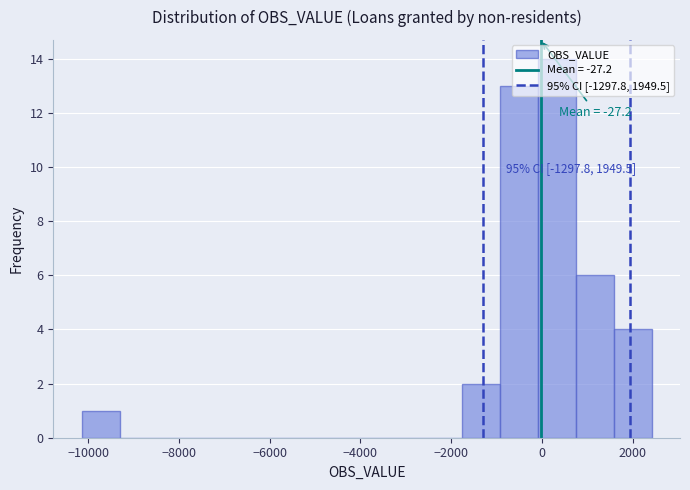

Which range on the x-axis has the tallest bar?

0 to 800